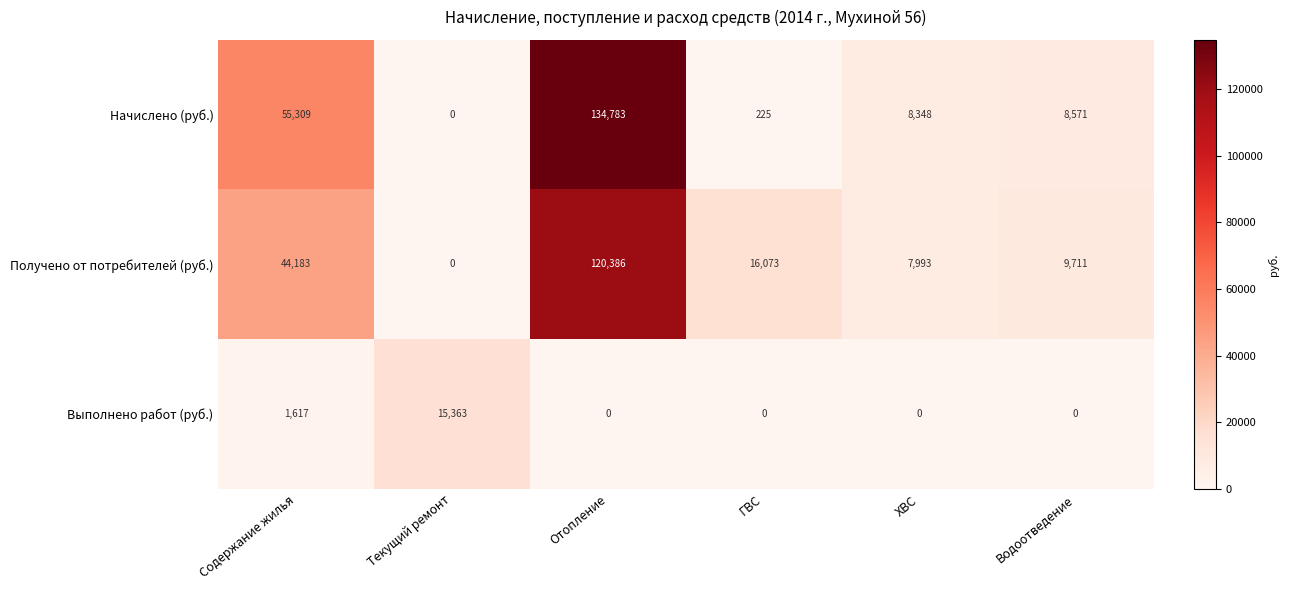

Which category has the highest value in the Выполнено работ (руб.) series?

Текущий ремонт